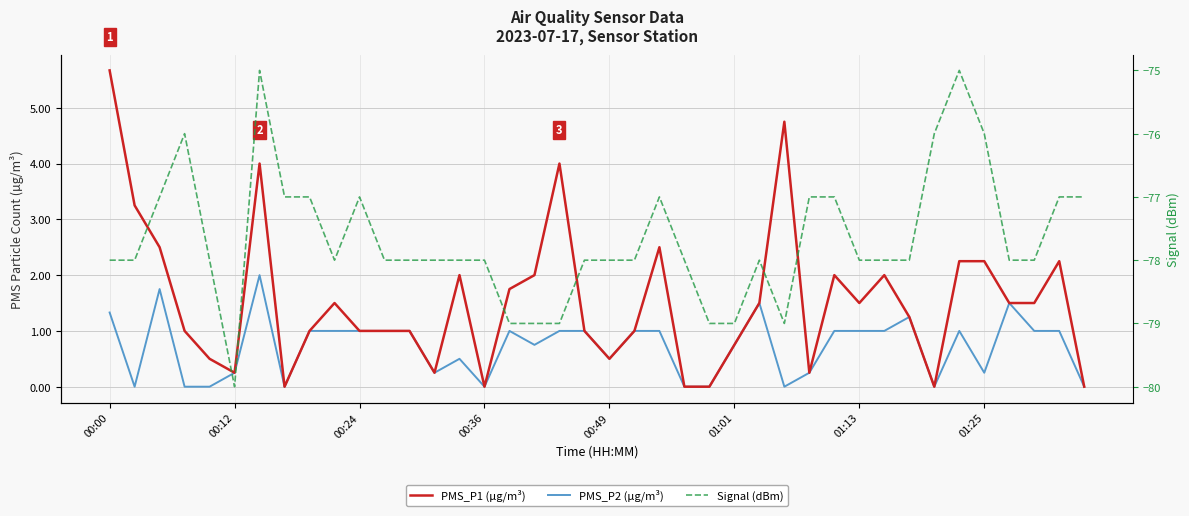

In PMS_P1 (µg/m³), how many points are lower than both neighbors (excluding endpoints)?

8